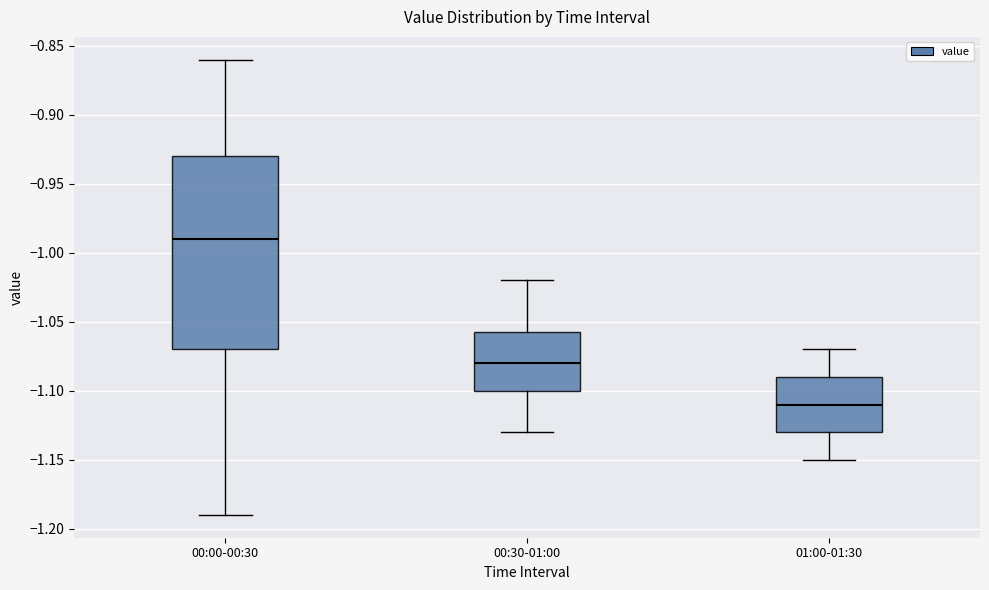

Where does the upper whisker of the box for 01:00-01:30 end on the y-axis? The values are not printed on the chart, so give them approximately, as read against the axis.

-1.070